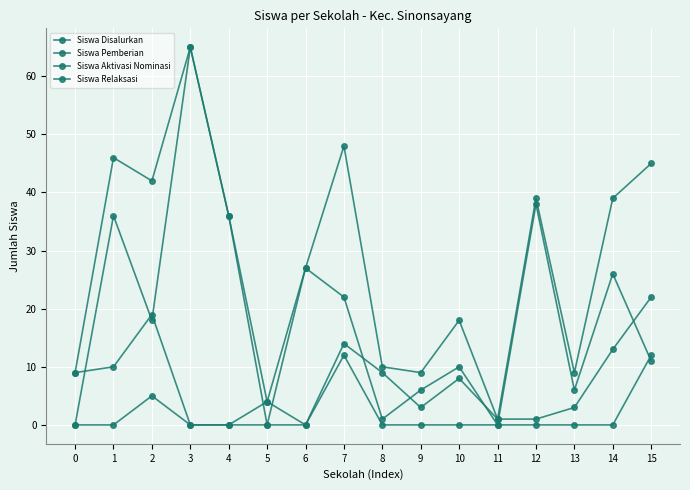

How many lines are shown in the chart?

4